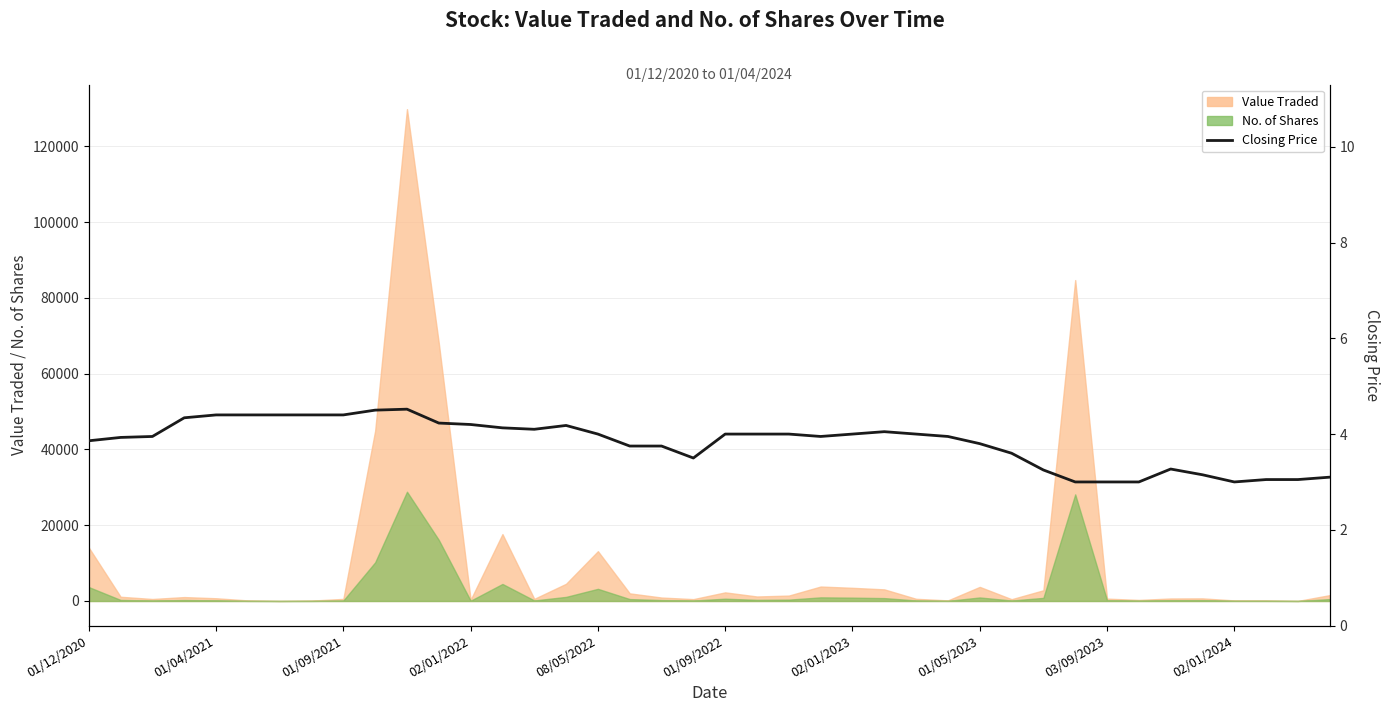

At which category does the data reach its first local peak?

10